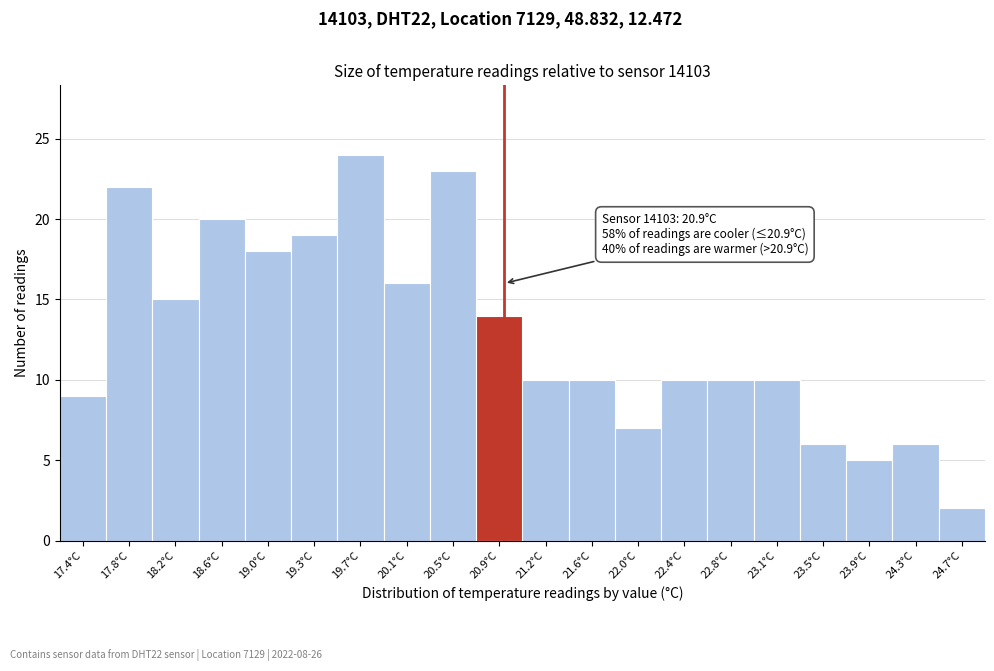

Over which range of the x-axis is the bar tallest?

19.53 to 19.91